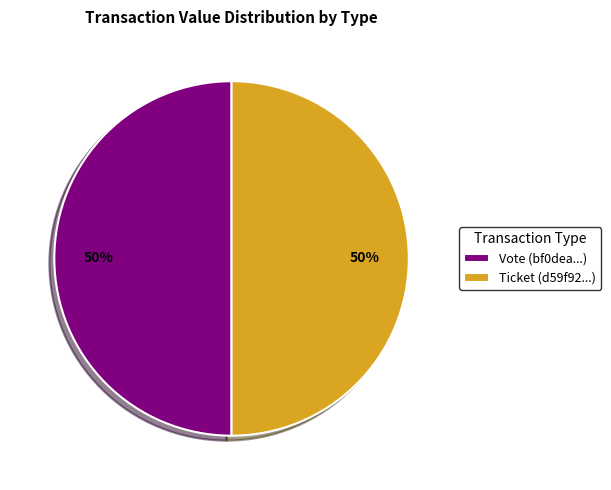

Approximately how many times larger is the value at Vote (bf0dea...) compared to Ticket (d59f92...)?

1.0